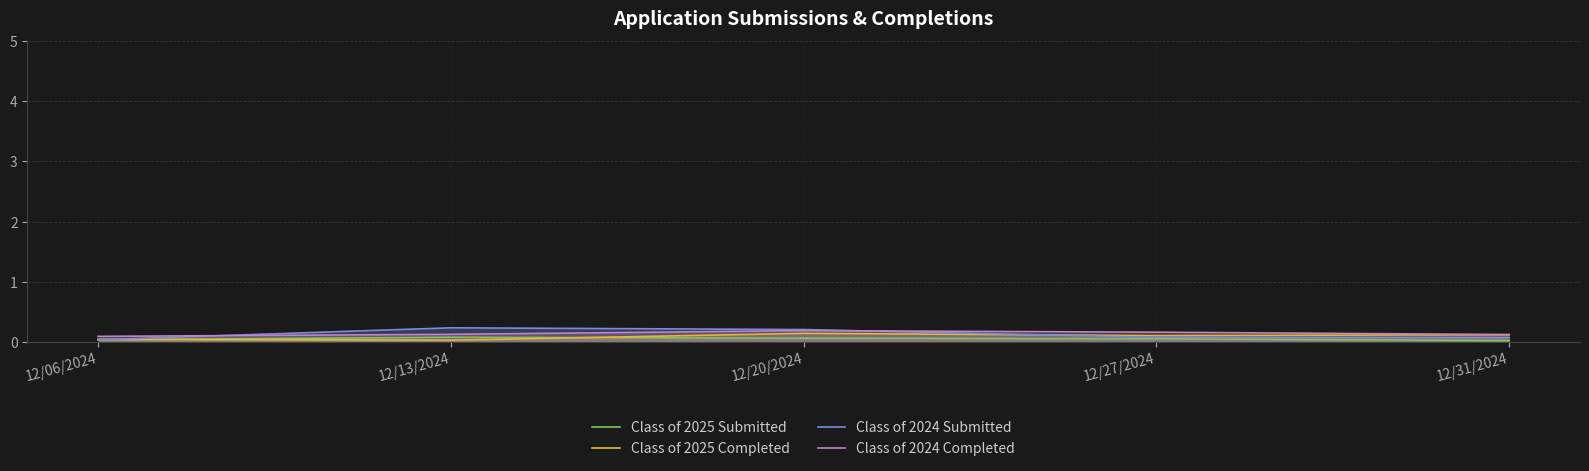

How many times do Class of 2025 Submitted and Class of 2025 Completed cross each other?

2